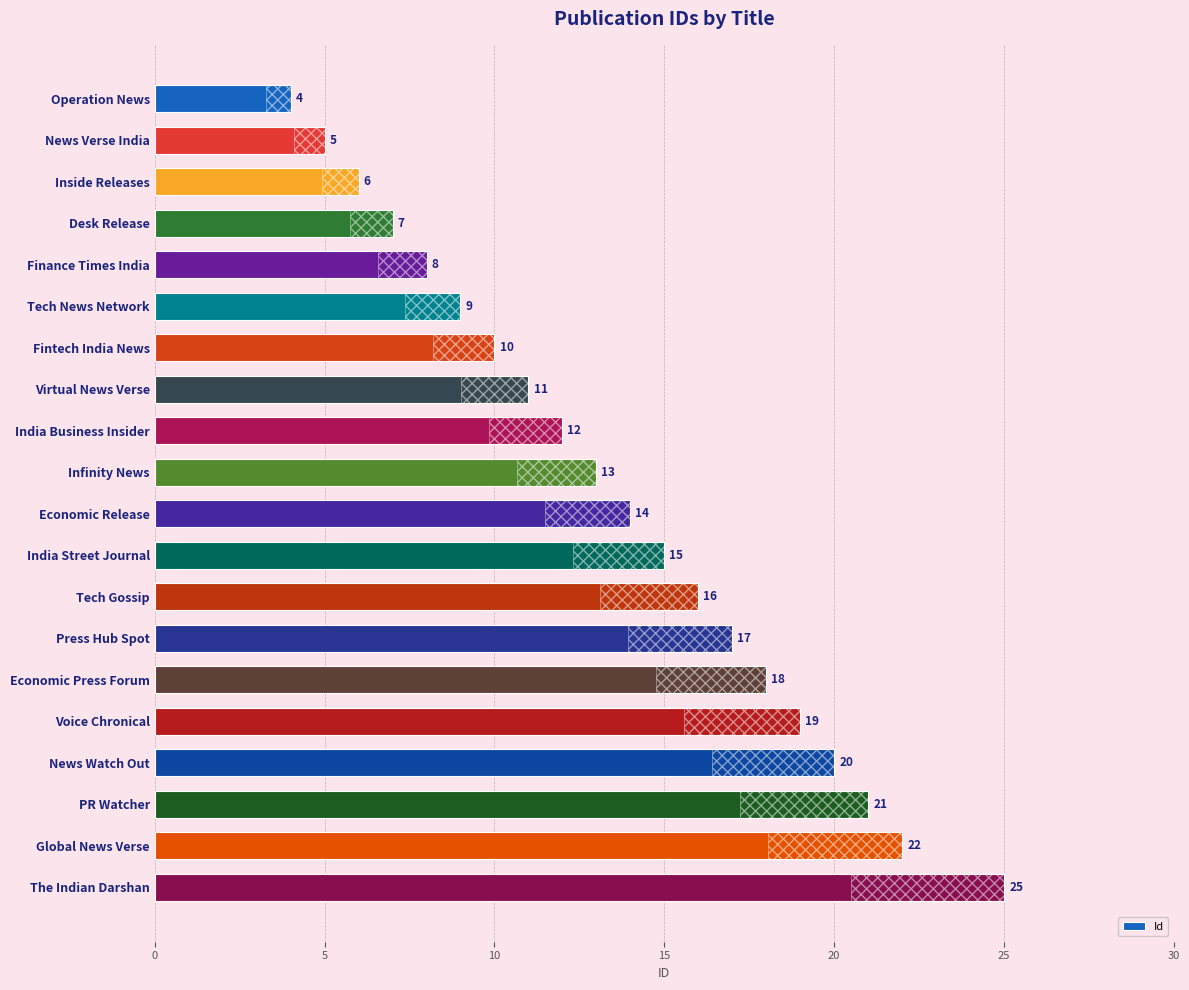

How many distinct data groups are displayed?

1